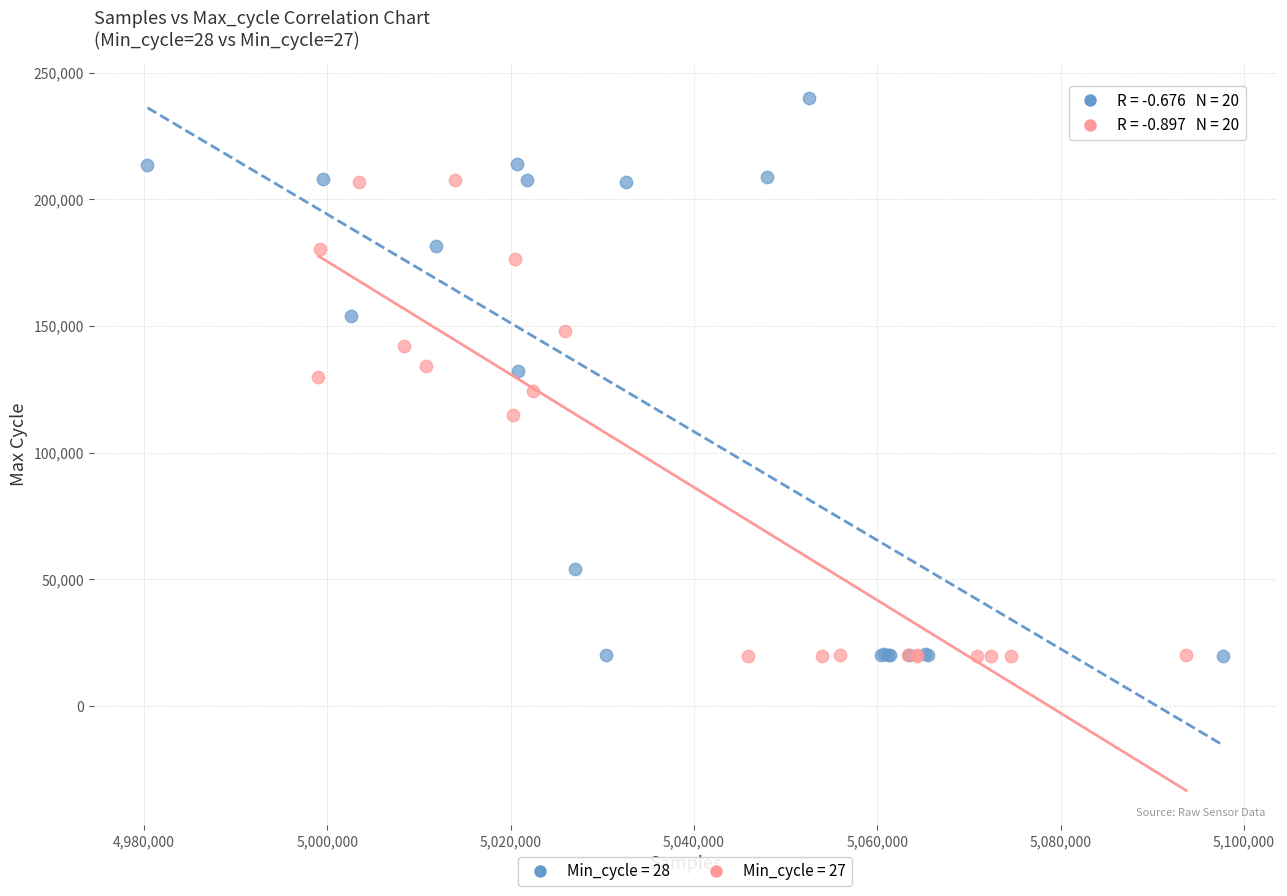

Which series contains the highest Y value?

Min_cycle = 28